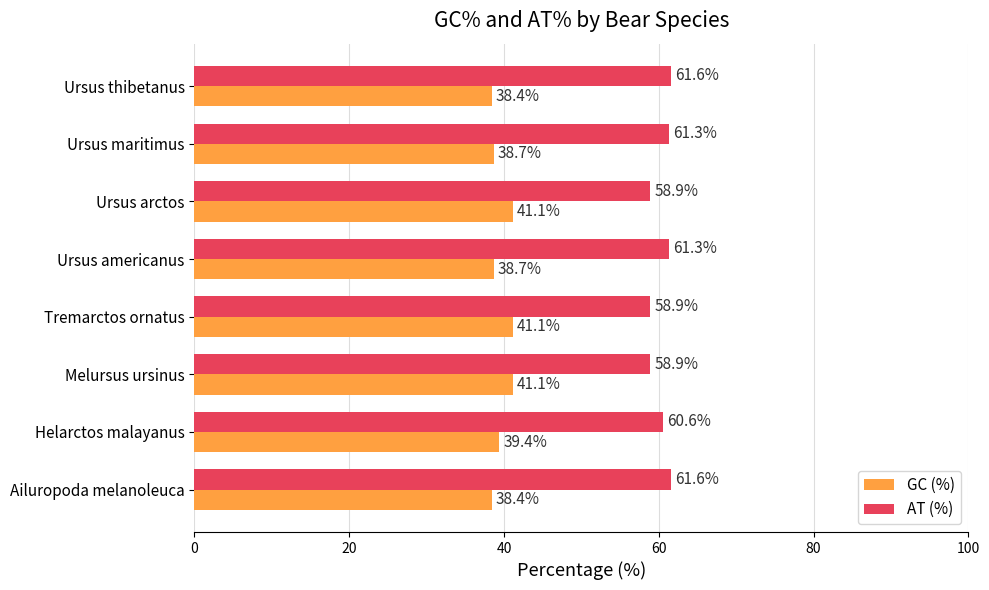

How many values in the GC (%) series exceed 39?

4